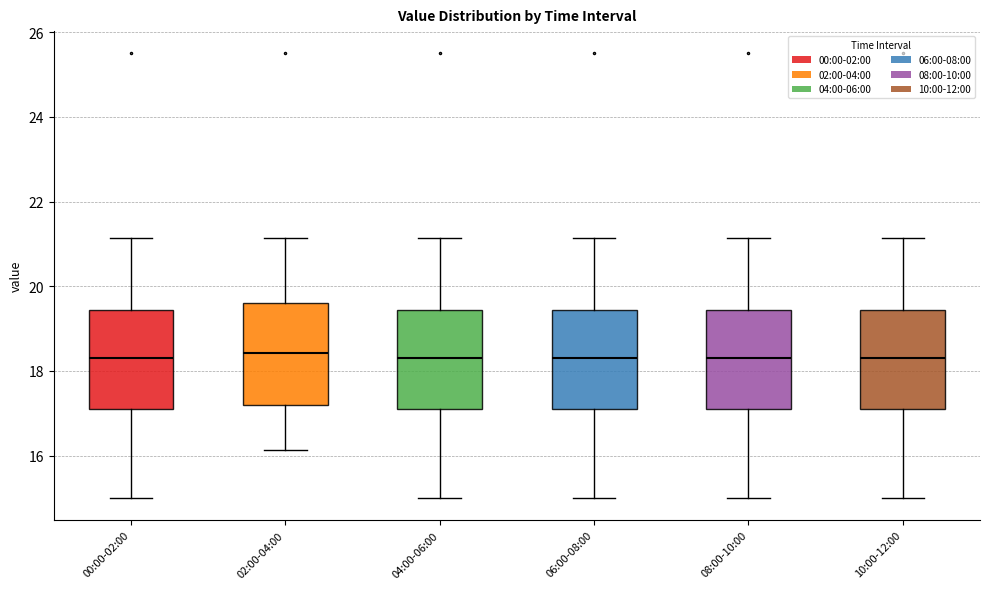

Reading left to right, transcribe this box plot: for each box, give where its median line is, the range the box spans, and where its two whiskers end, as read against the y-axis. The values are not printed on the chart, so give them approximately, as read against the axis.

00:00-02:00: median 18.4, box 17.2 to 19.4, whiskers 15.0 to 21.2
02:00-04:00: median 18.4, box 17.2 to 19.6, whiskers 16.2 to 21.2
04:00-06:00: median 18.4, box 17.2 to 19.4, whiskers 15.0 to 21.2
06:00-08:00: median 18.4, box 17.2 to 19.4, whiskers 15.0 to 21.2
08:00-10:00: median 18.4, box 17.2 to 19.4, whiskers 15.0 to 21.2
10:00-12:00: median 18.4, box 17.2 to 19.4, whiskers 15.0 to 21.2